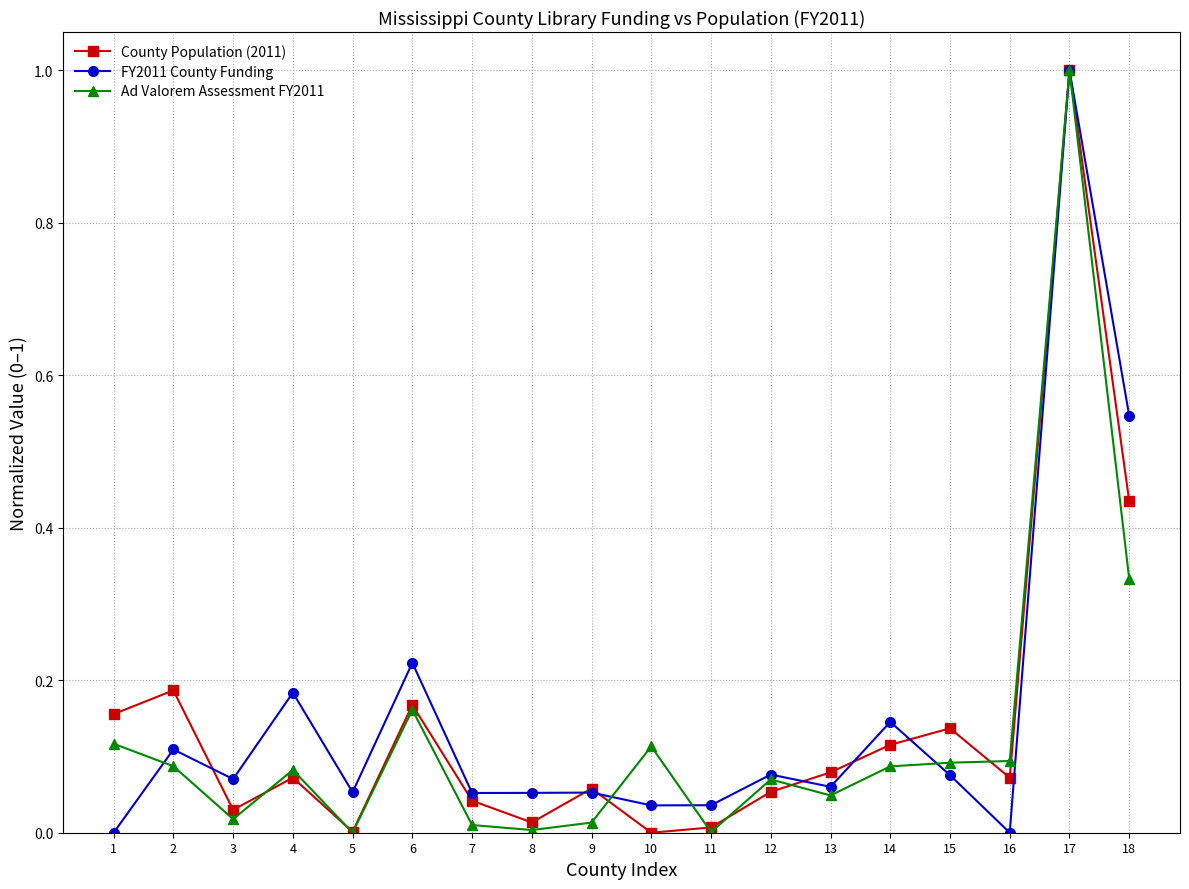

Is it true that County Population (2011) equals 0.0 at 7?

True